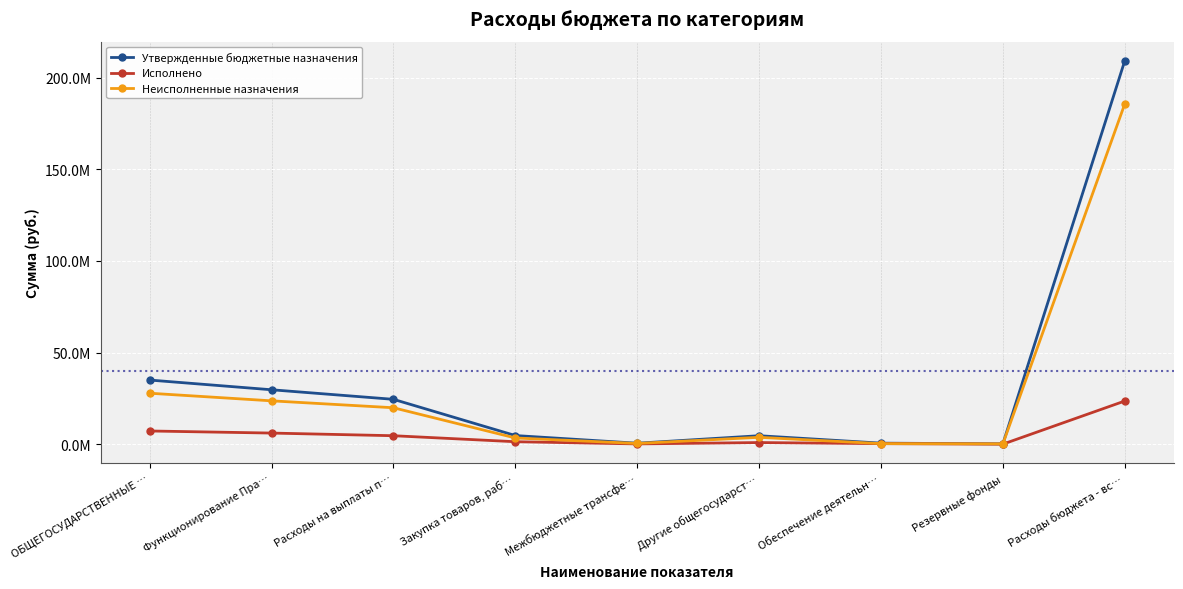

Is it true that Неисполненные назначения equals 185624203.0 at Расходы бюджета - вс…?

True